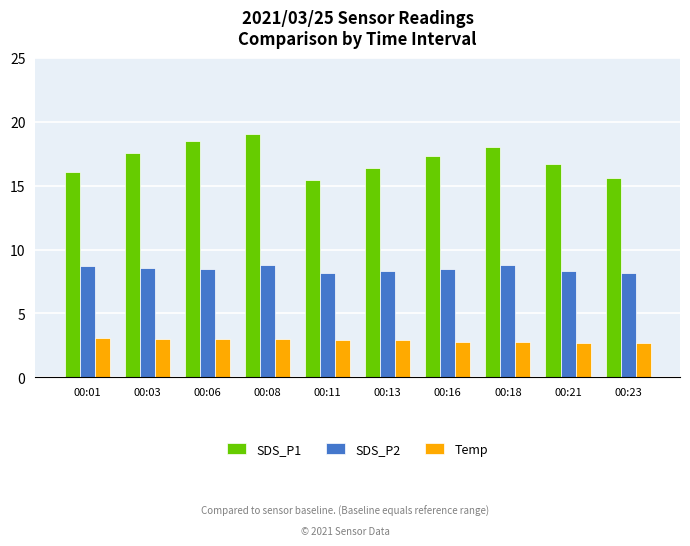

Rank the series at 00:21 from lowest to highest value.

Temp, SDS_P2, SDS_P1